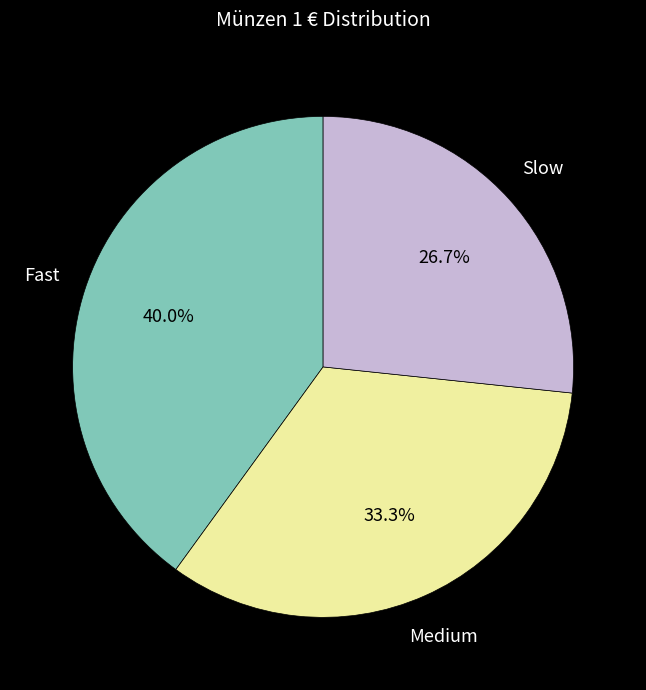

Is there a majority slice in this chart?

No